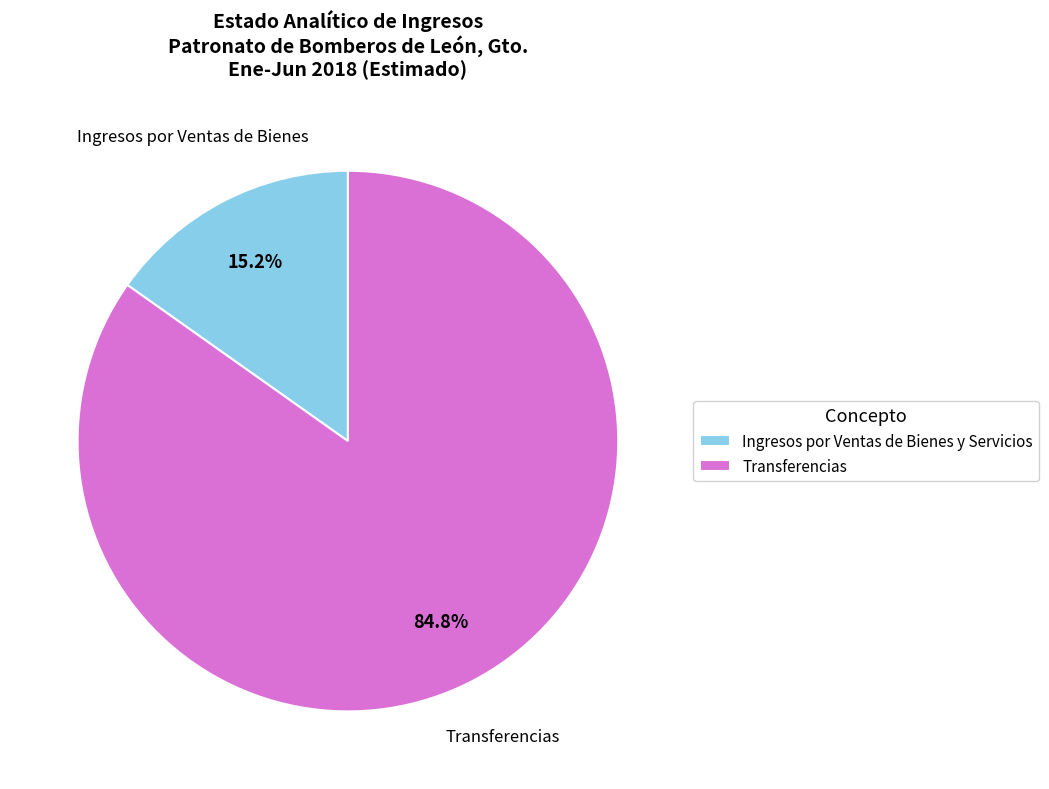

Does any single category account for the majority?

Yes